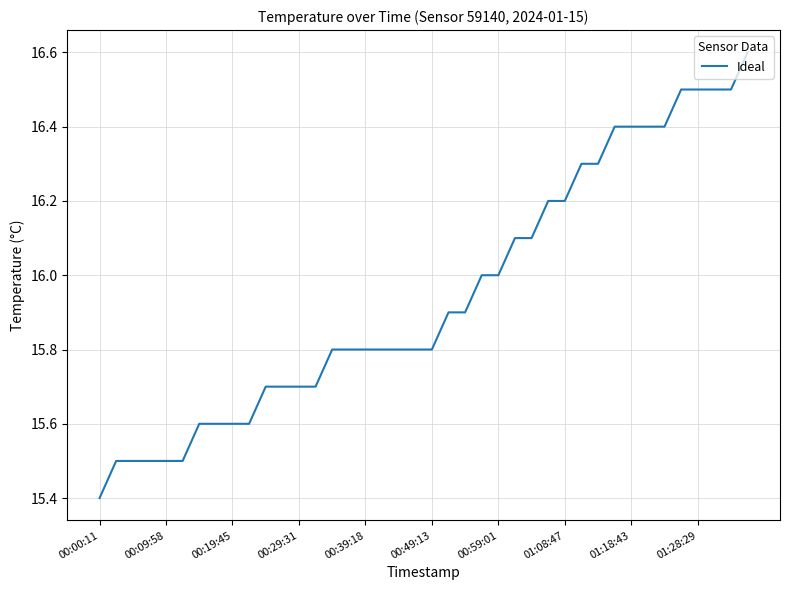

What is the maximum value shown in the chart?

16.6